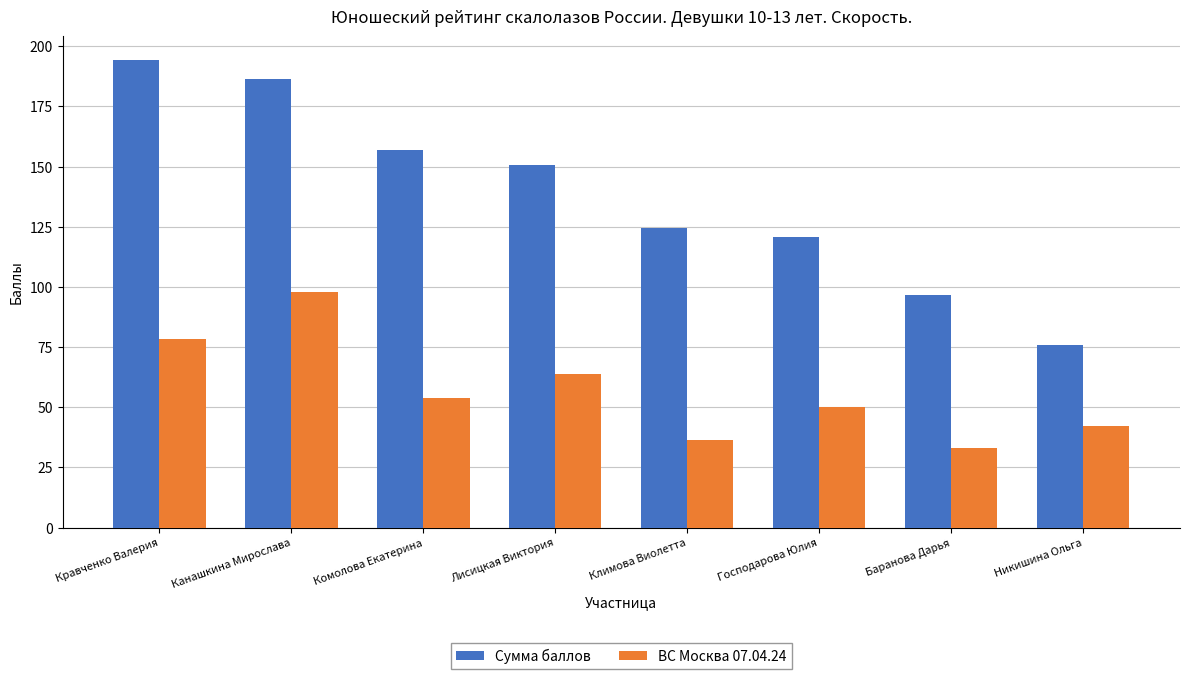

List the series in order of their peak value, lowest first.

ВС Москва 07.04.24, Сумма баллов